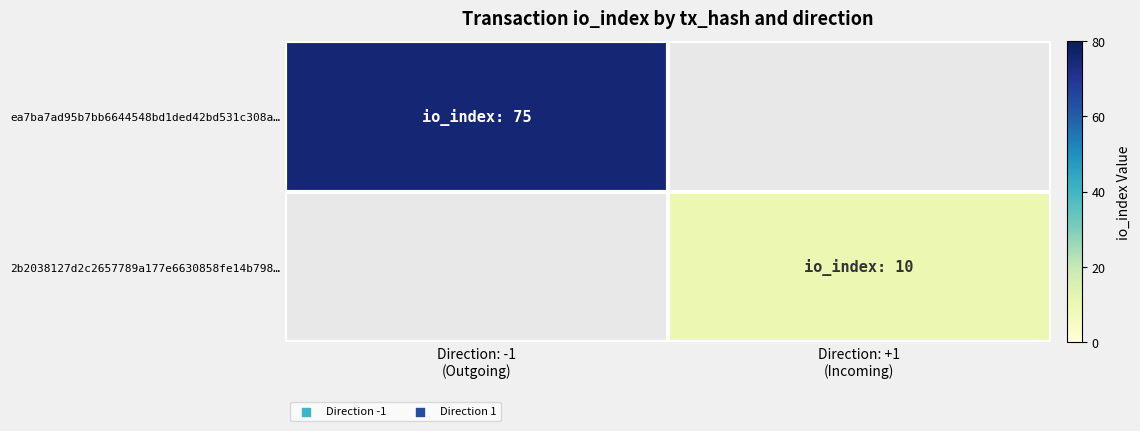

What is the maximum value shown in the chart?

75.0